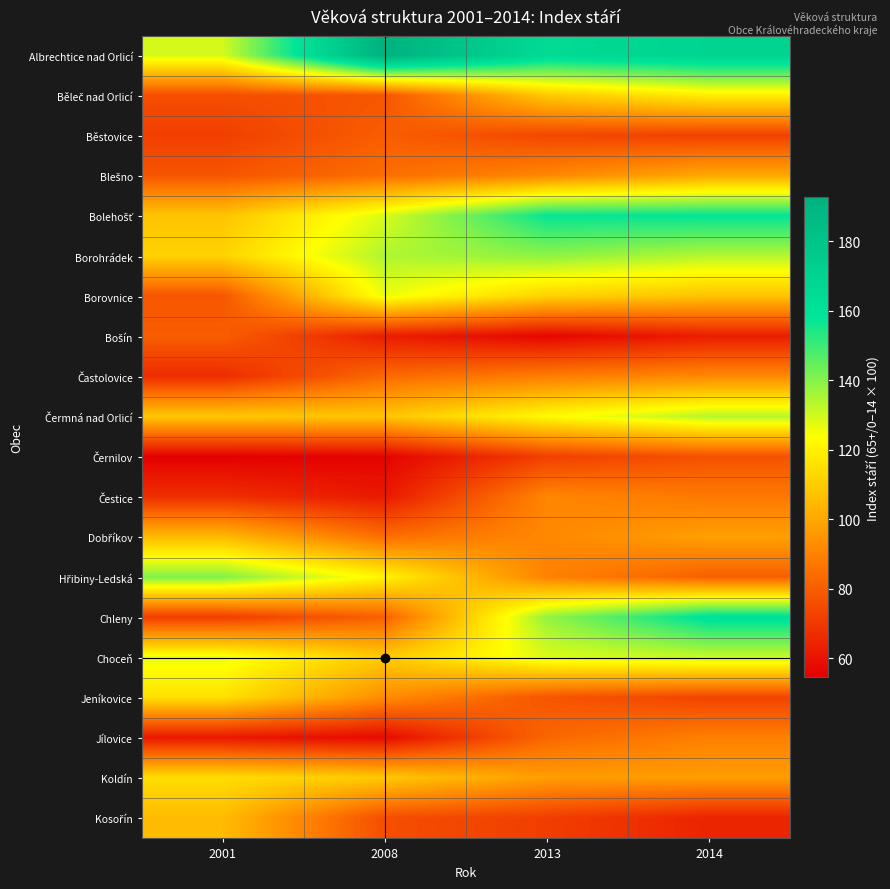

What is the spread (max minus min) of values at 2001?

86.0